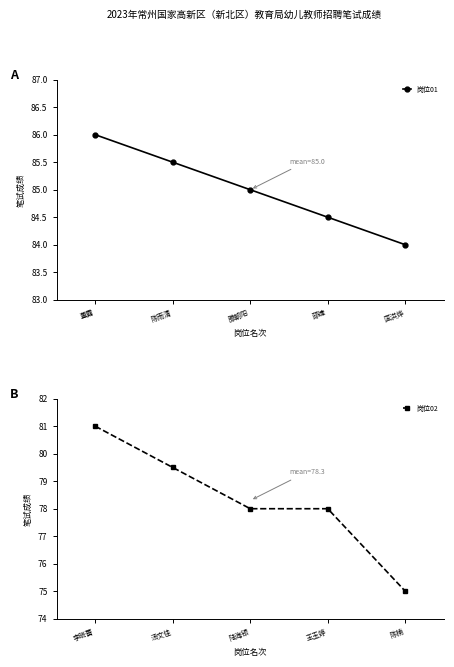

Is it true that 岗位01 equals 49.1 at 滕朝阳?

False